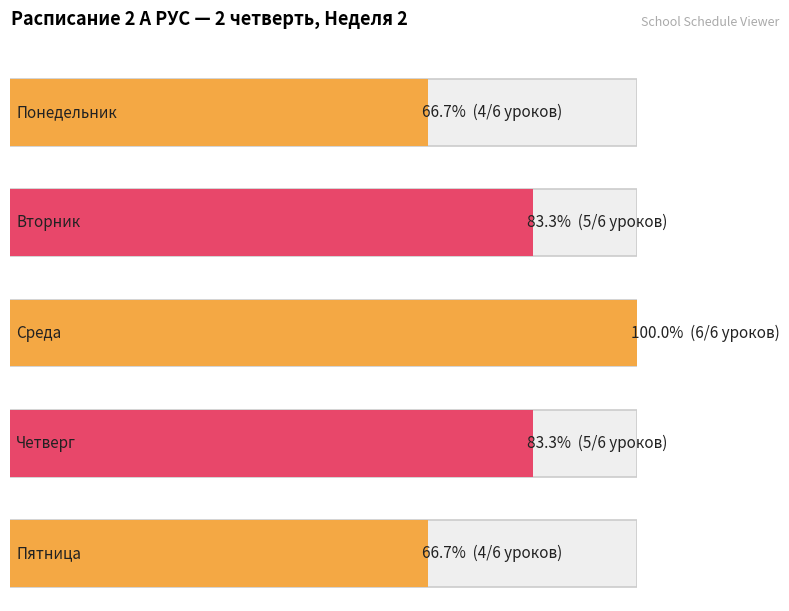

Which series has the largest total across all categories?

Среда